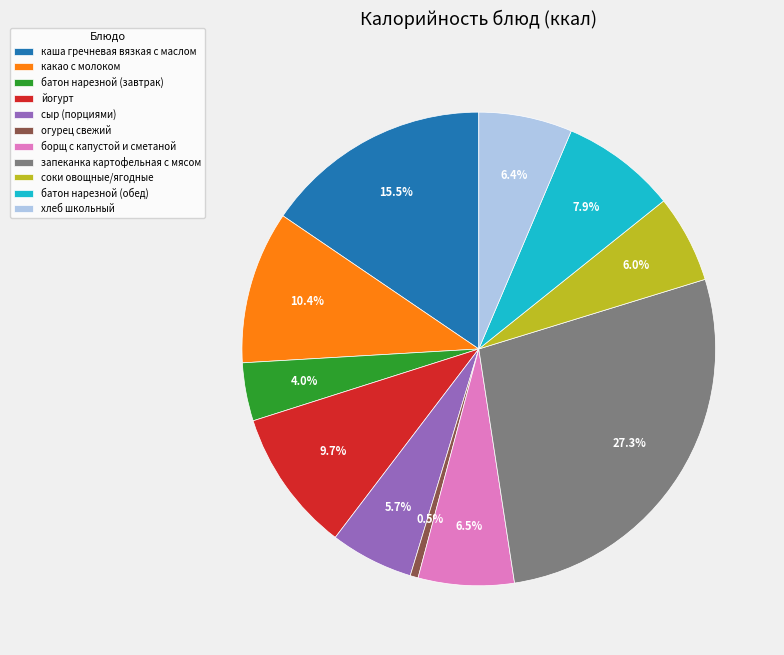

Combined, what portion of the pie is йогурт and батон нарезной (завтрак)?

13.7%